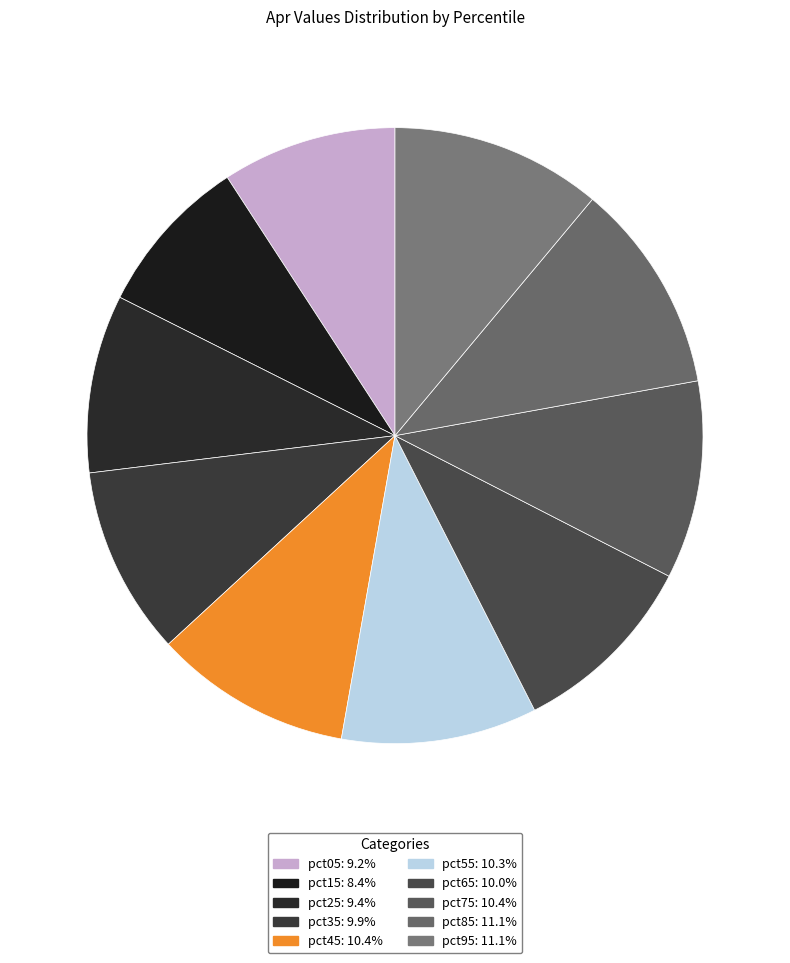

How many slices are in this pie chart?

10